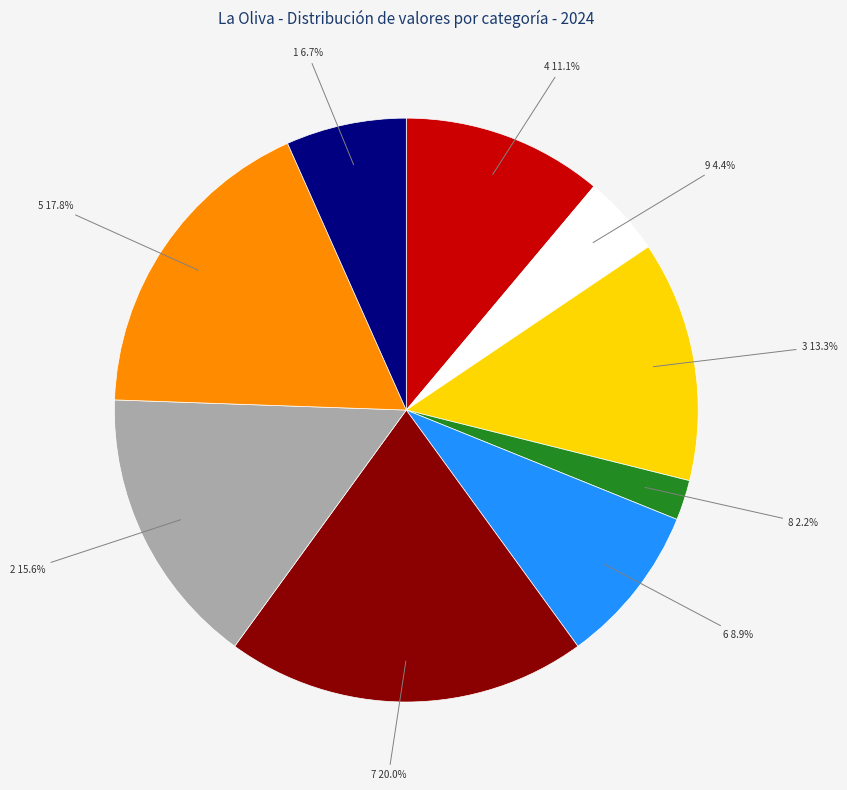

Which slice is the smallest?

8